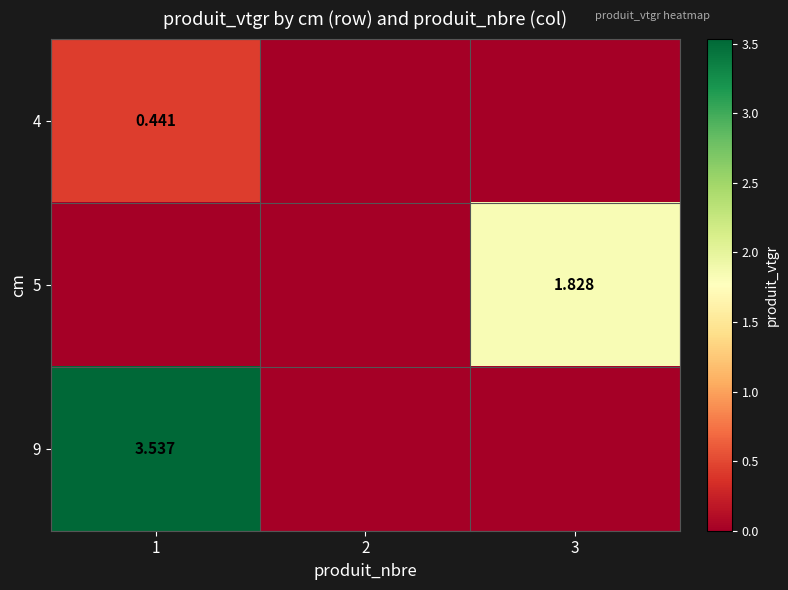

How many data points in 5 are above 0?

1